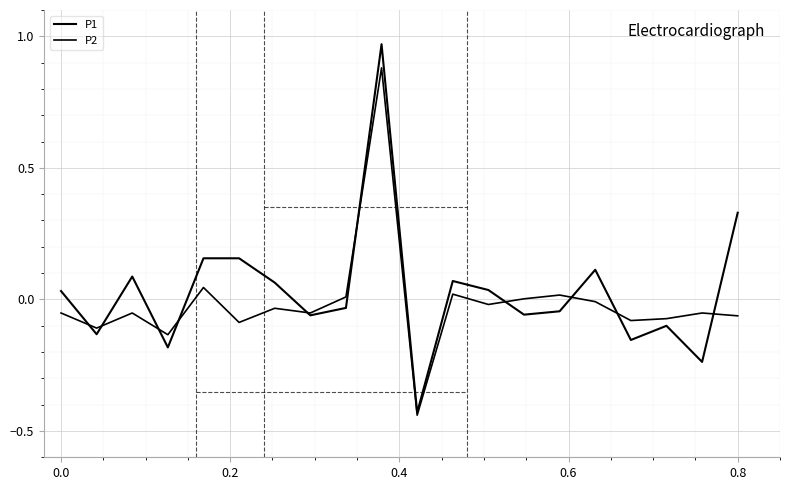

What is the greatest value displayed?

1.0